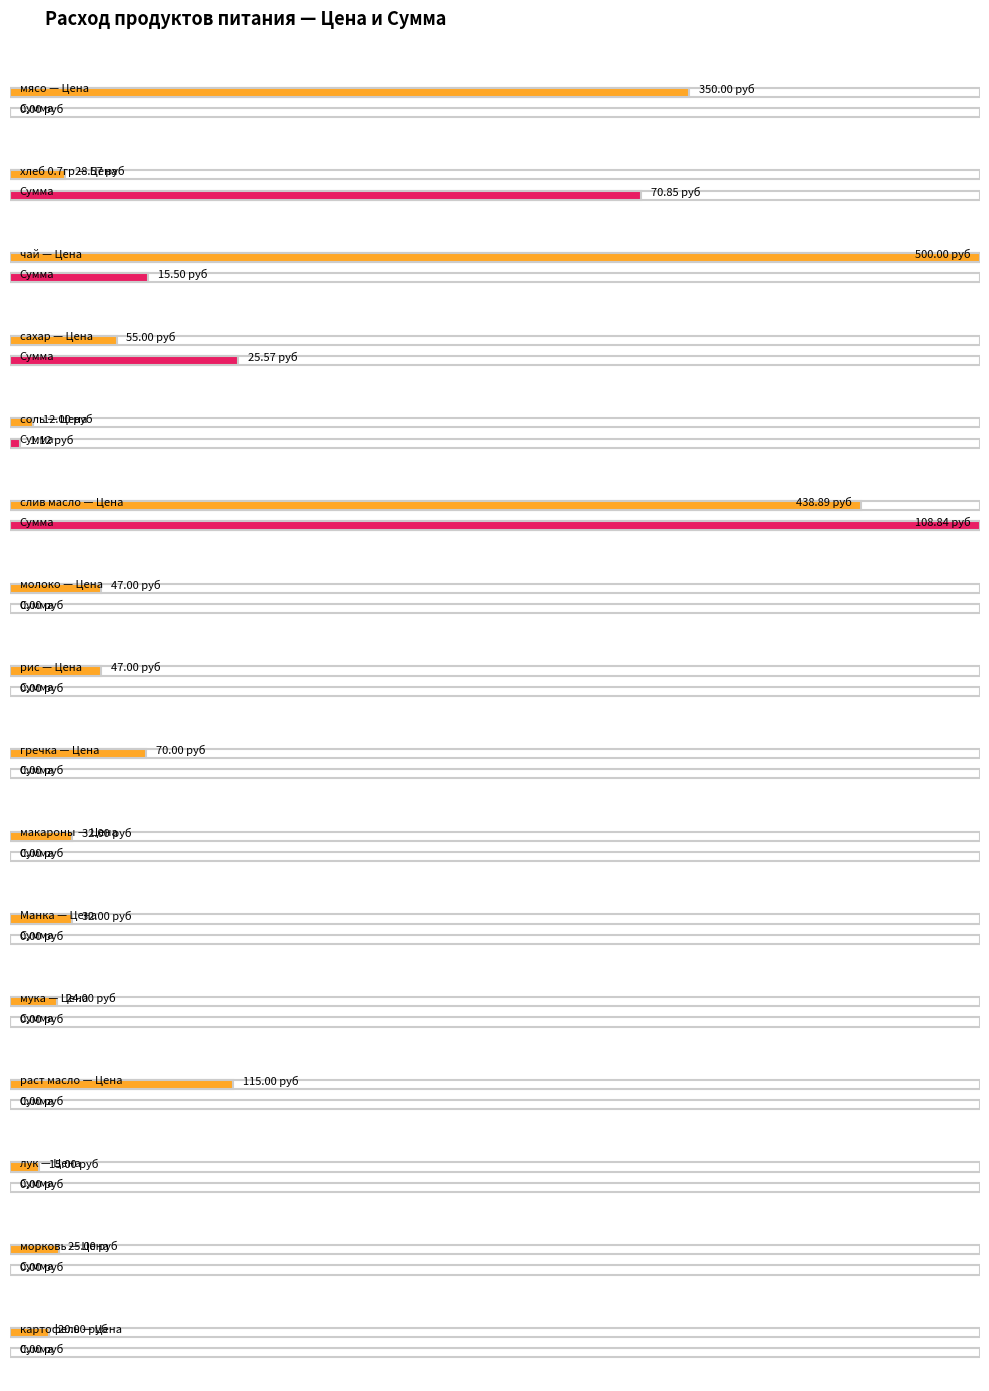

What is the label of the 14th bar from the right?

чай